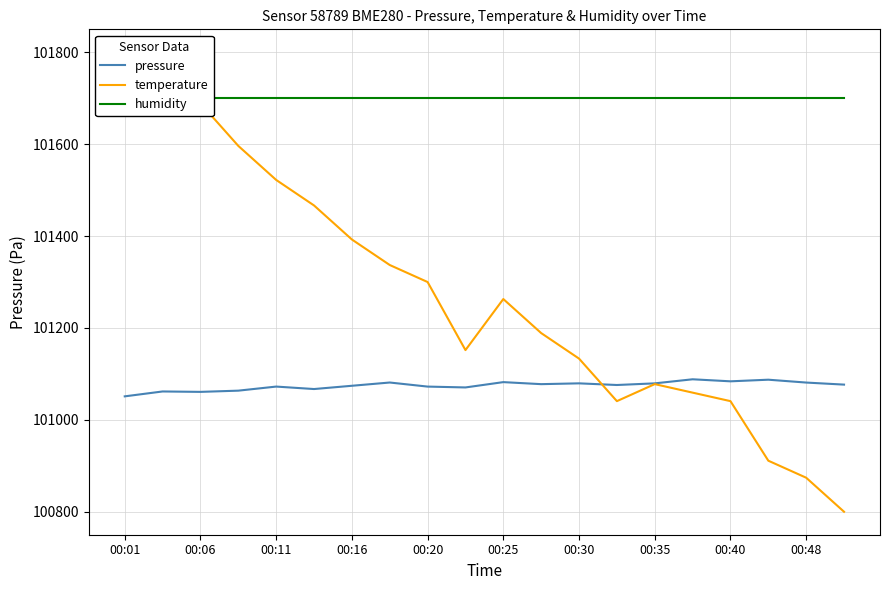

Is it true that pressure equals 53828.7 at 00:35?

False